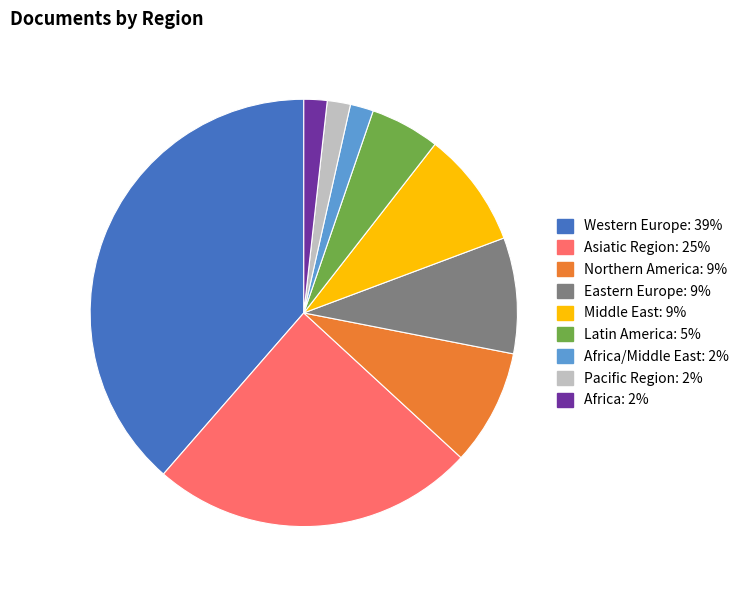

Does any single category account for the majority?

No